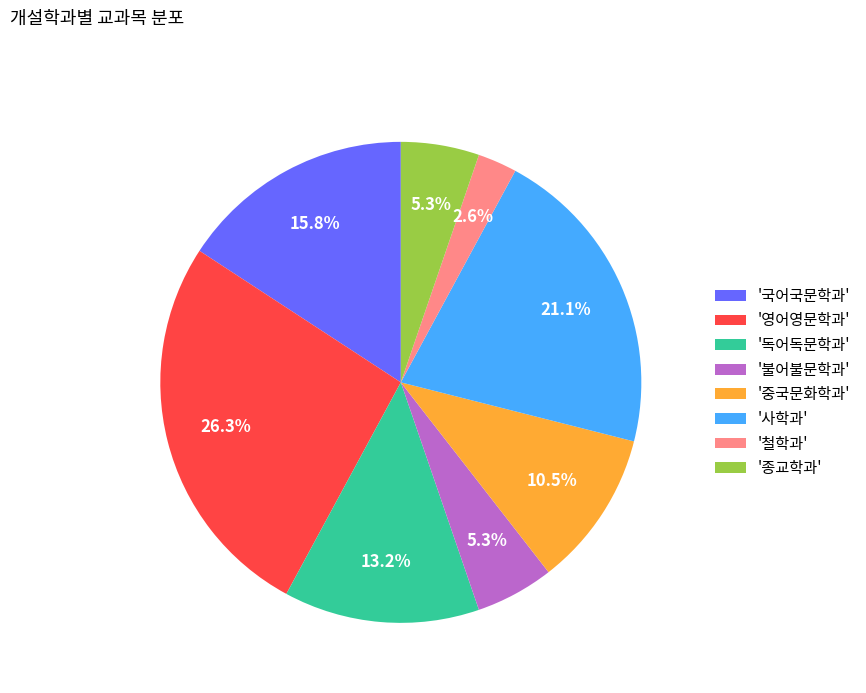

How many slices are in this pie chart?

8